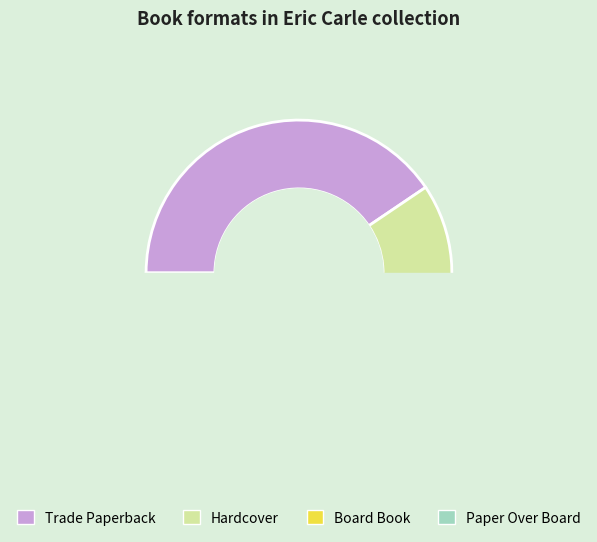

Rank the categories by value from lowest to highest.

Paper Over Board, Board Book, Hardcover, Trade Paperback